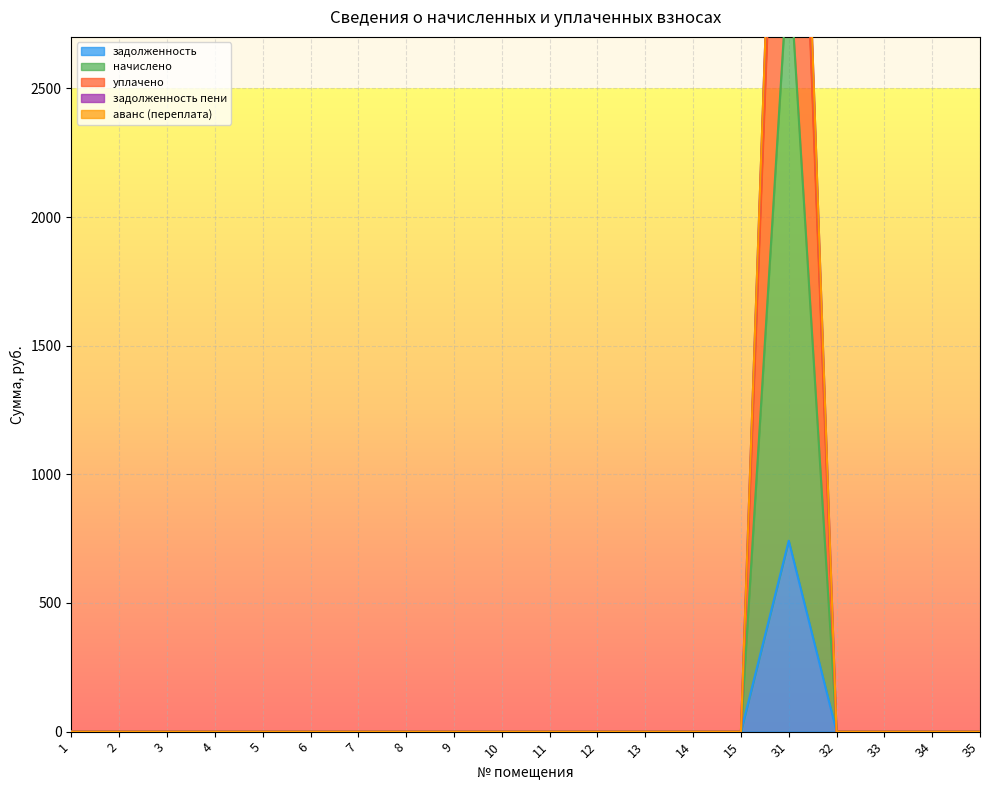

Is the value of начислено at 34 greater than the value of задолженность пени at 8?

No